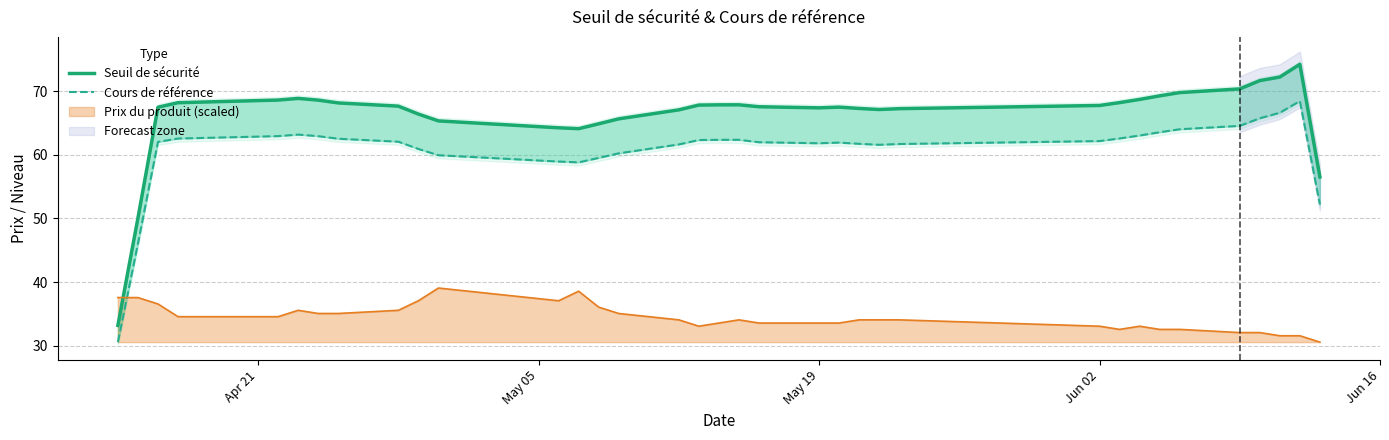

What is the lowest value of the Prix du produit (scaled) series?

30.6